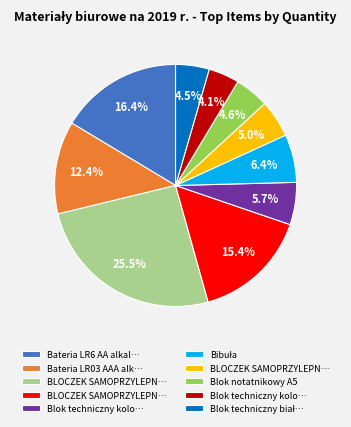

Does any single category account for the majority?

No